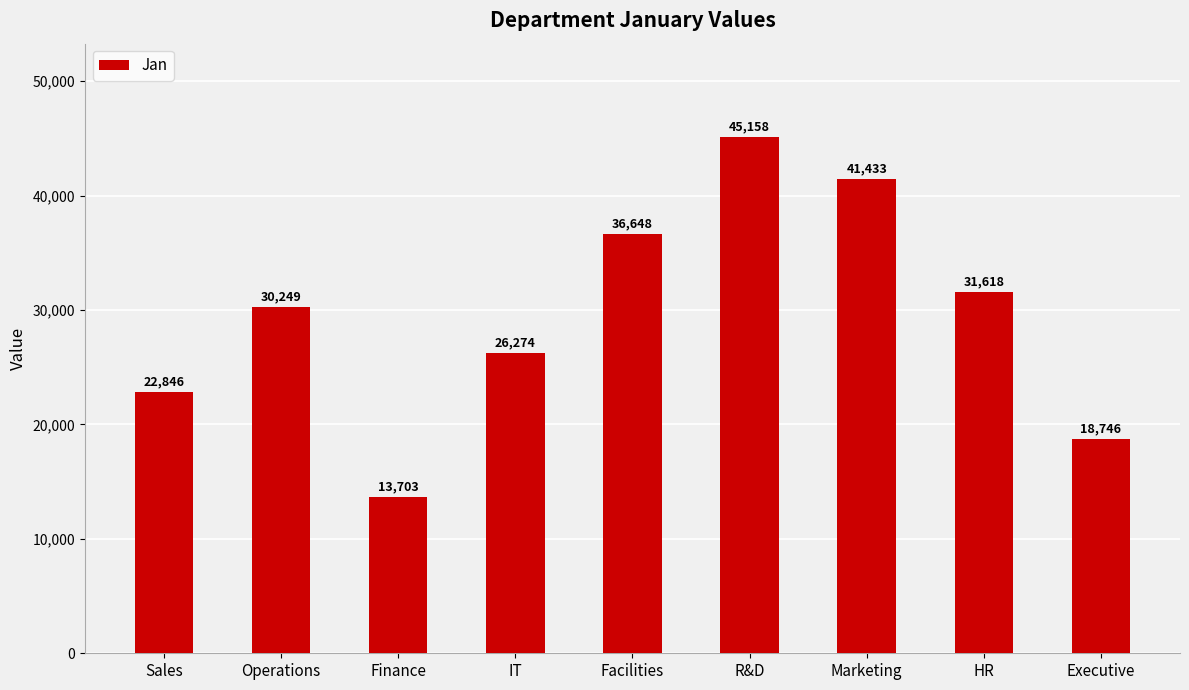

What is the sum of the values at Sales and IT?

49120